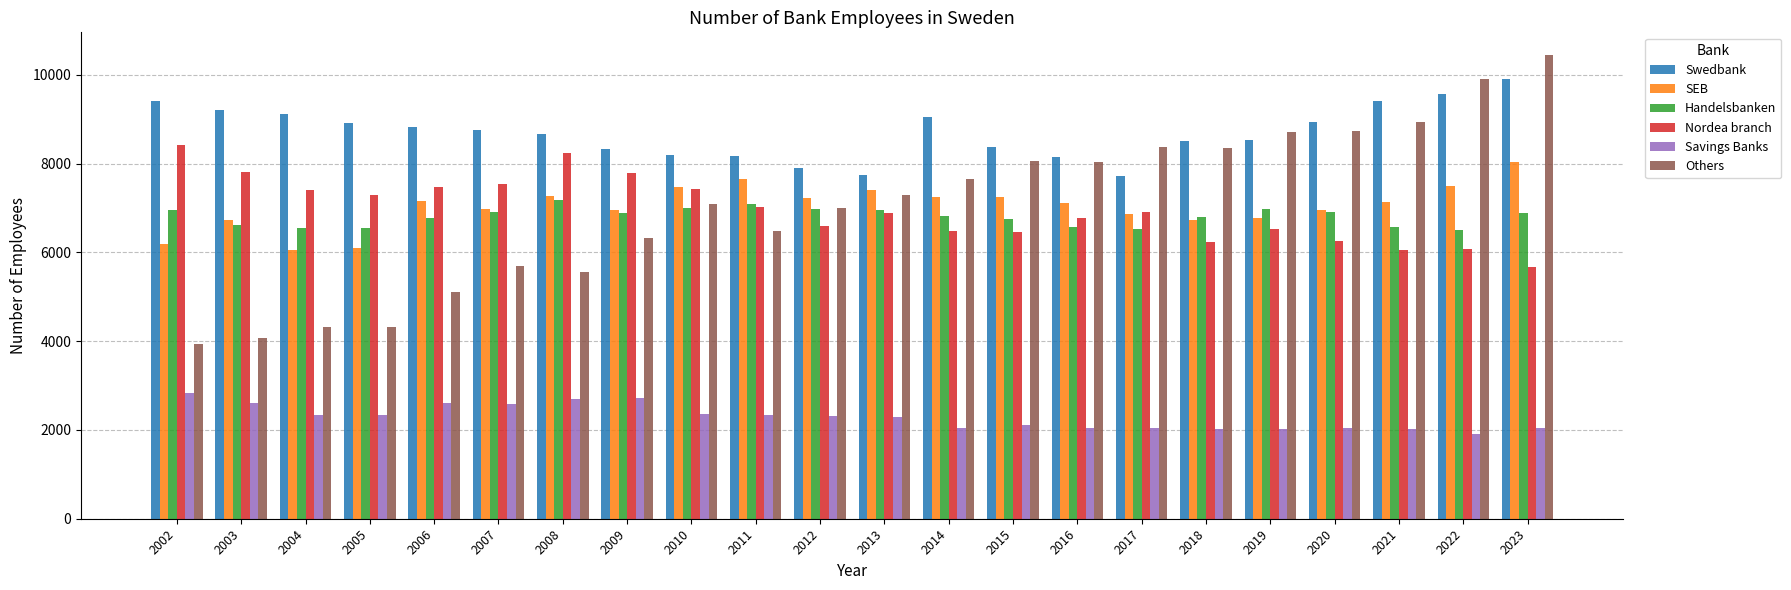

At which category is the sum across all series the highest?

2023